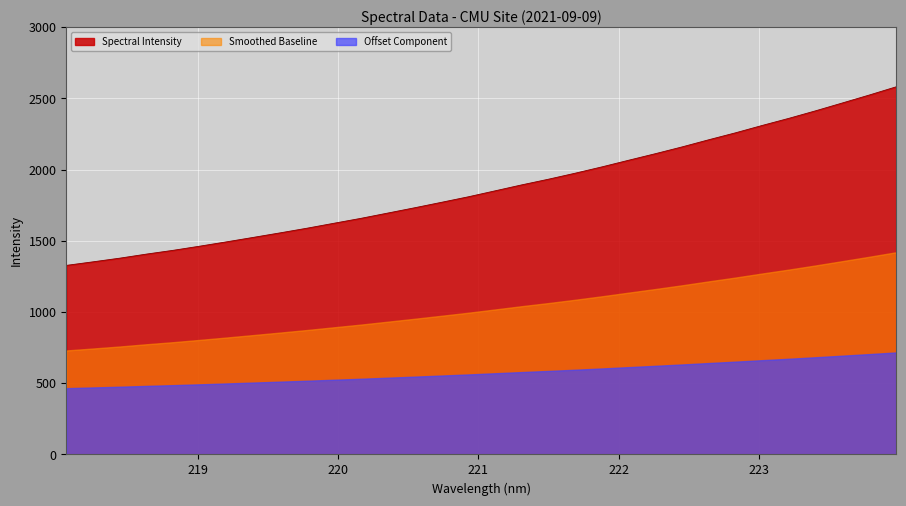

What position from the right is 218.0596?

32